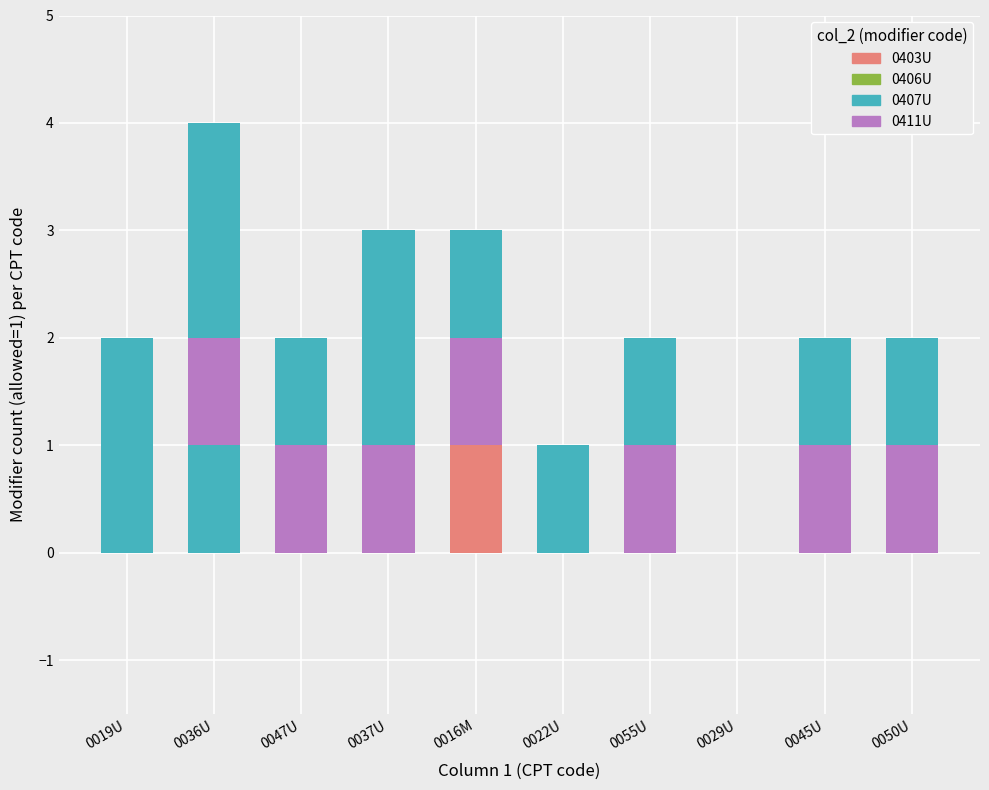

Are the bars grouped side by side (vs. stacked)?

No